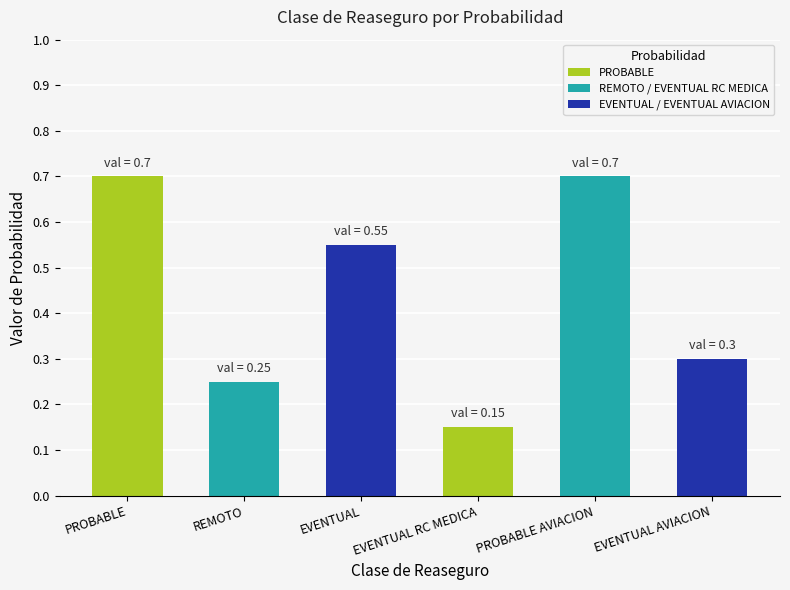

Rank the categories by value from lowest to highest.

EVENTUAL RC MEDICA, REMOTO, EVENTUAL AVIACION, EVENTUAL, PROBABLE, PROBABLE AVIACION